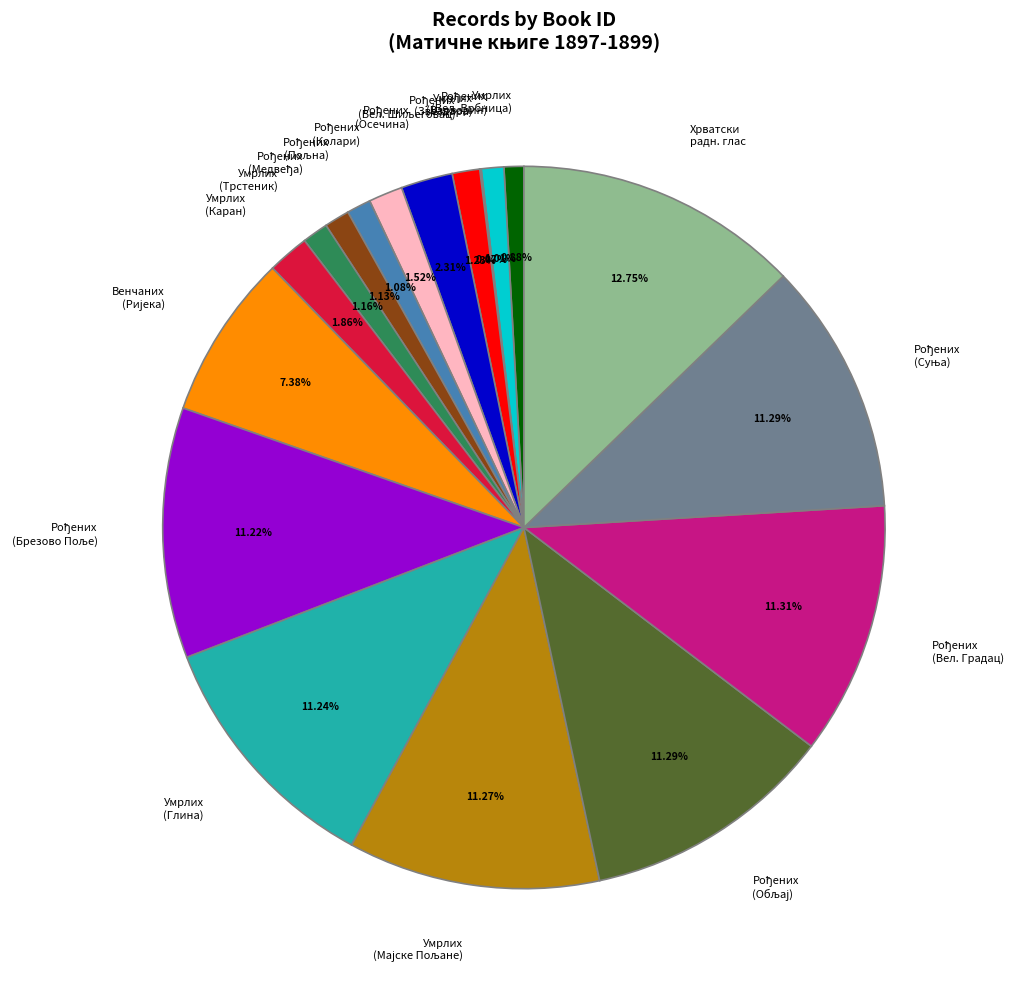

Which slice is the largest?

Хрватски радн. глас